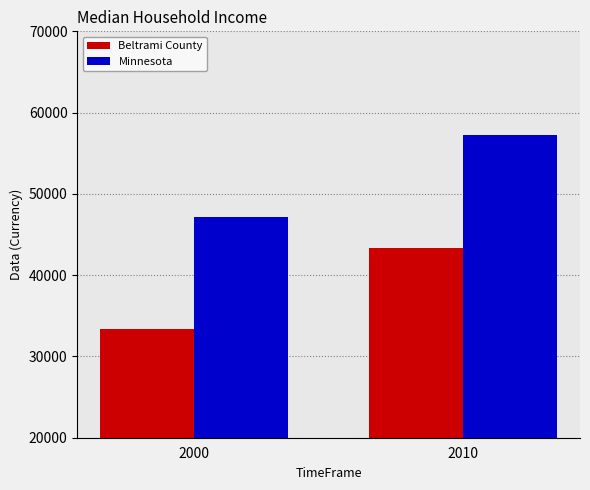

The Minnesota series shows 57243 at 2010. True or false?

True